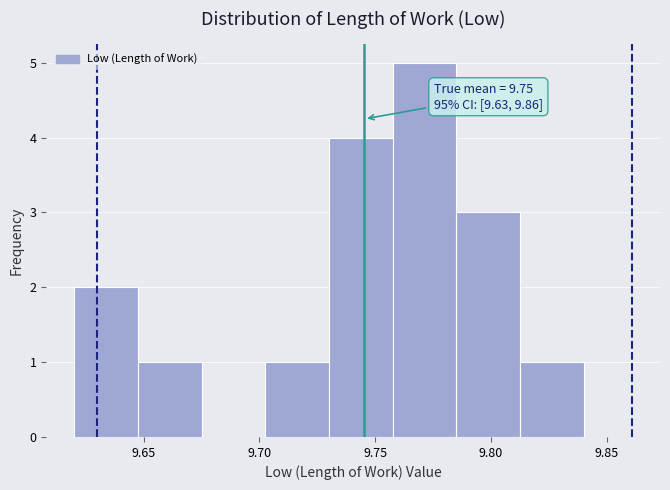

Over which range of the x-axis is the bar tallest?

9.760 to 9.785